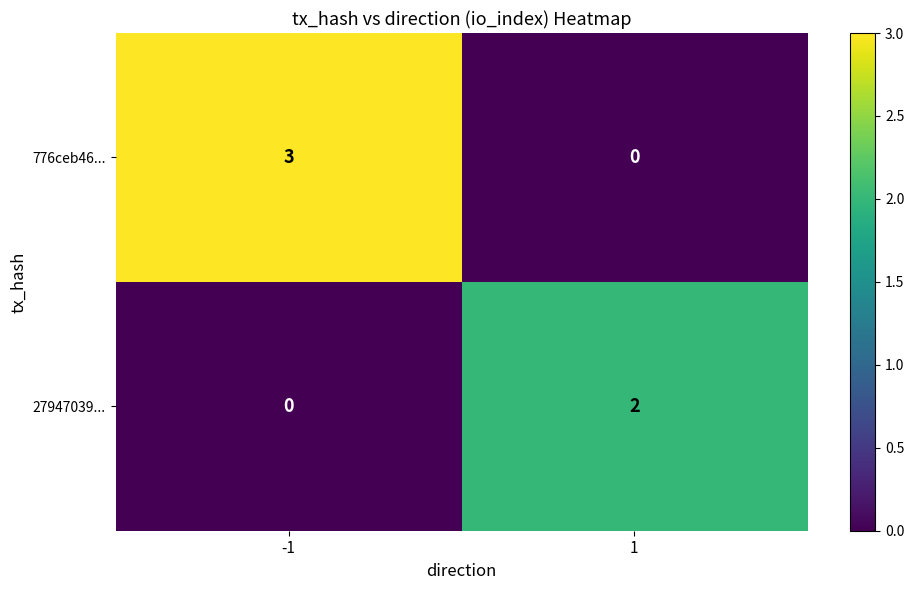

Count the number of categories in the chart.

2